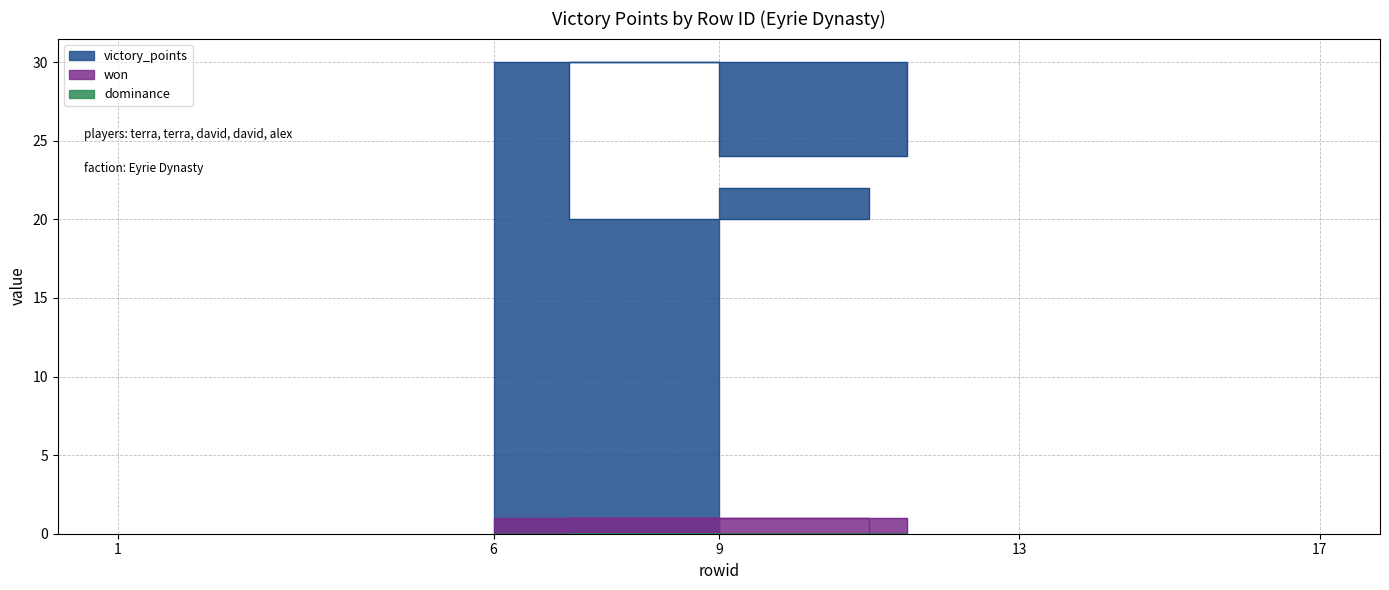

True or false: victory_points has a value of 6 at 17.

False